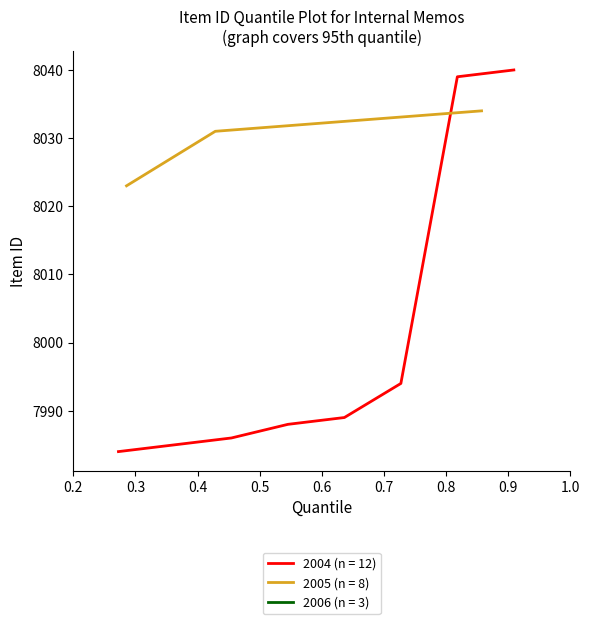

True or false: 1997 (n = 3) has more than 2 points higher than both neighbors.

False